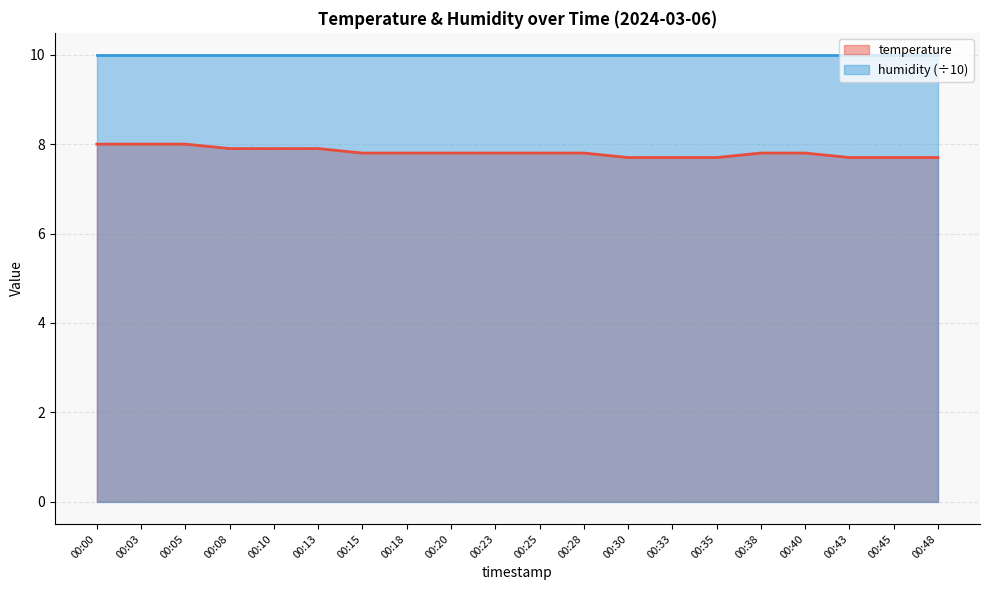

True or false: temperature and humidity (÷10) cross at least once.

False